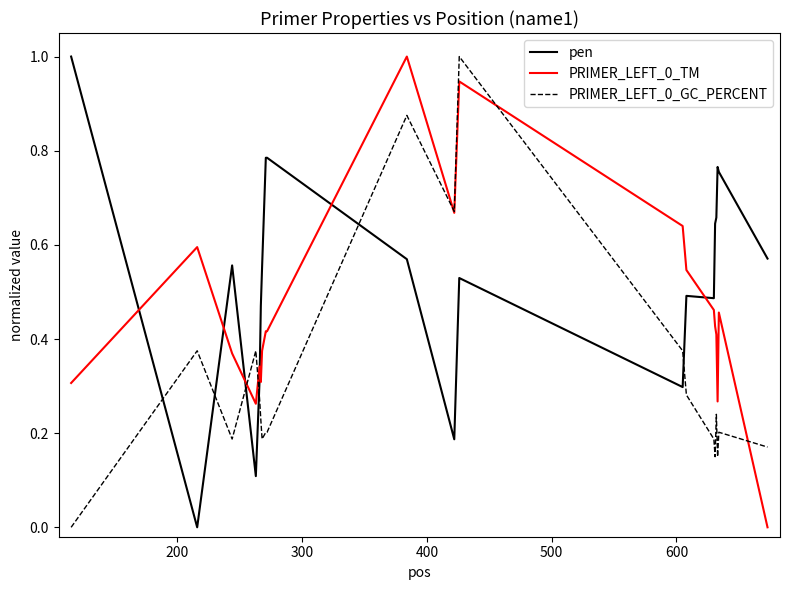

After their last crossing, which series has the higher values: PRIMER_LEFT_0_TM or pen?

pen